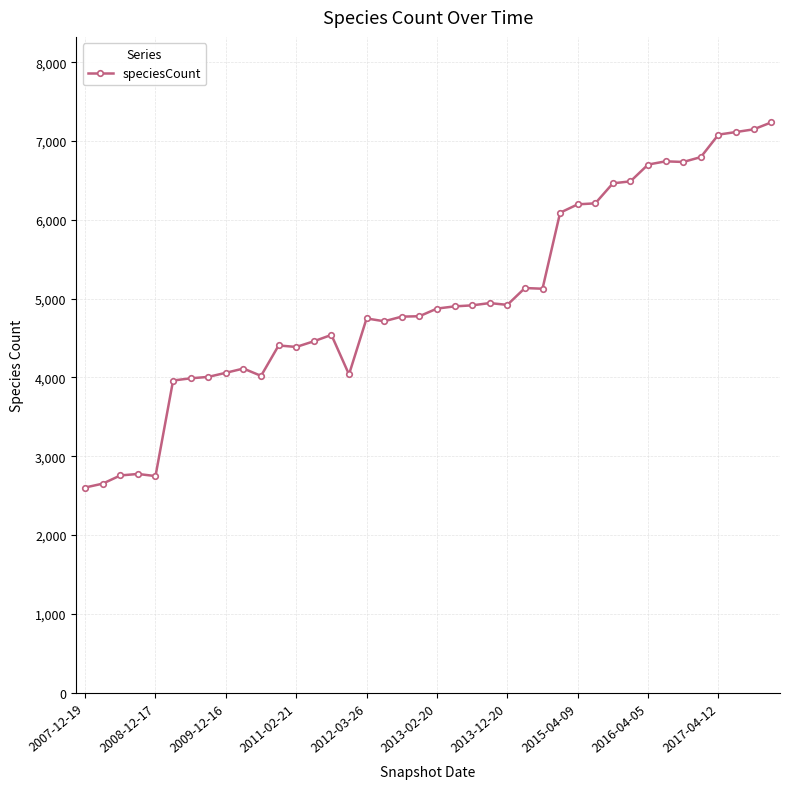

What is the difference between the second highest and second lowest values?

4497